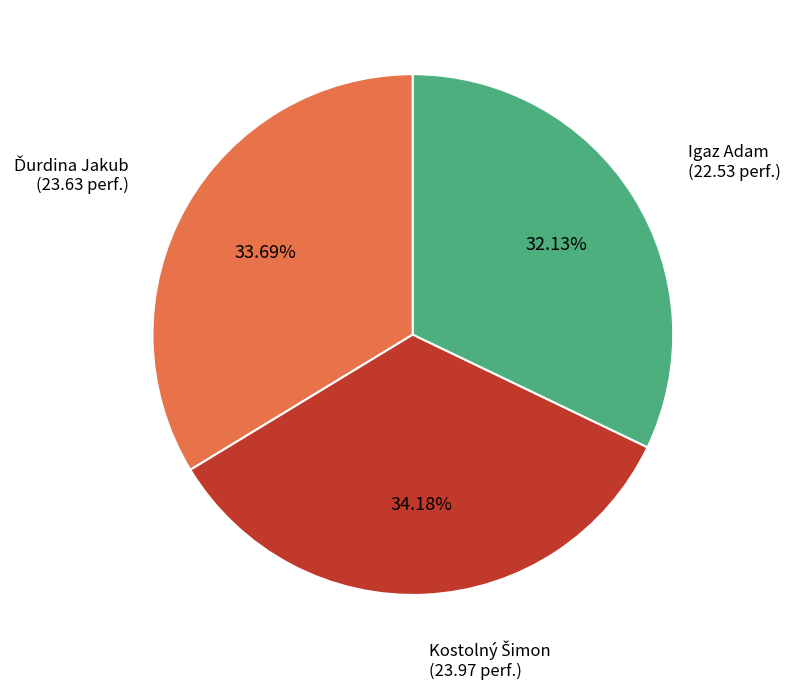

To the nearest percent, what is the difference between the largest and smallest slice percentages?

2%